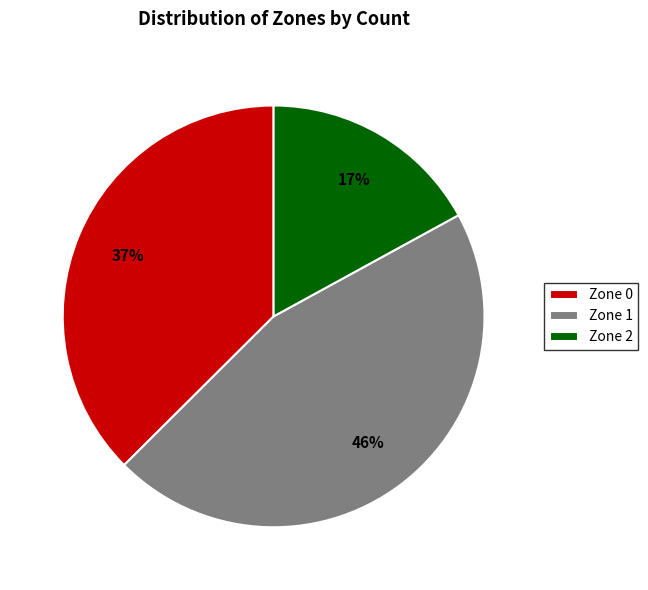

Count the number of slices in the pie.

3